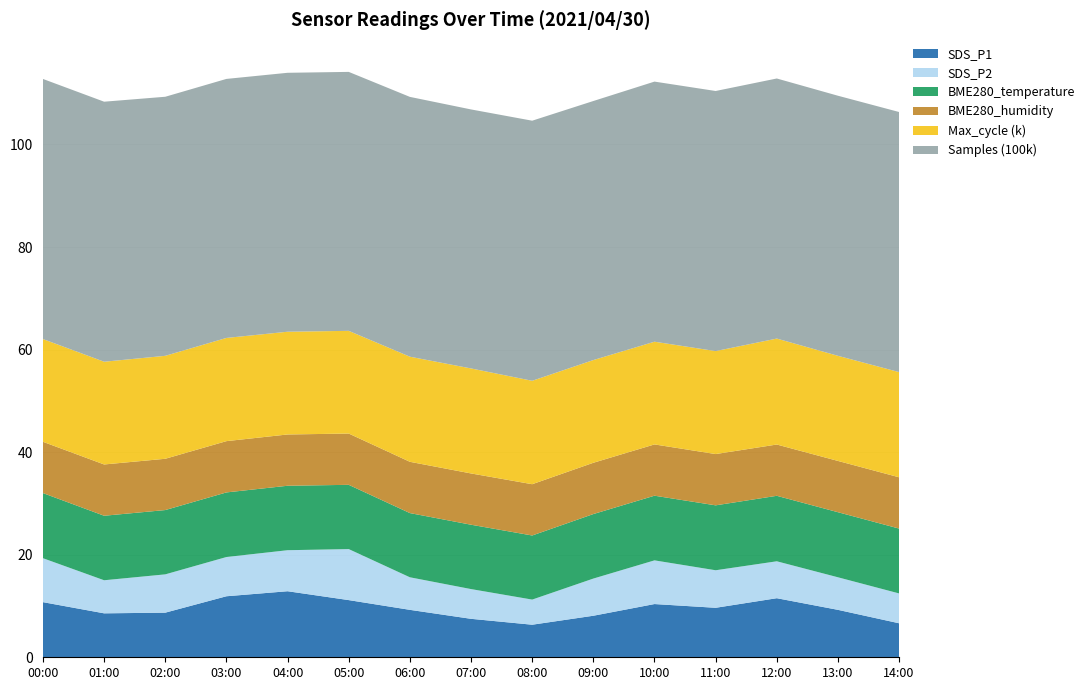

Reading left to right, list all the values displayed in this chart.

SDS_P1: 10.8	8.6	8.7	11.9	12.9	11.2	9.2	7.5	6.3	8.1	10.4	9.7	11.5	9.2	6.6
SDS_P2: 8.6	6.5	7.5	7.7	8.0	9.9	6.3	5.8	4.9	7.2	8.5	7.3	7.2	6.3	5.8
BME280_temperature: 12.7	12.6	12.5	12.6	12.6	12.5	12.5	12.6	12.5	12.6	12.6	12.7	12.8	12.7	12.7
BME280_humidity: 100.0	100.0	100.0	100.0	100.0	100.0	100.0	100.0	100.0	100.0	100.0	100.0	100.0	100.0	100.0
Max_cycle: 20036.0	20036.0	20080.0	20127.0	20037.0	20029.0	20499.0	20479.0	20171.0	20032.0	20032.0	20082.0	20664.0	20499.0	20514.0
Samples: 5072319.0	5070948.0	5051882.0	5051158.0	5049578.0	5049983.0	5066525.0	5050832.0	5071941.0	5051701.0	5072245.0	5072103.0	5071800.0	5071958.0	5072062.0